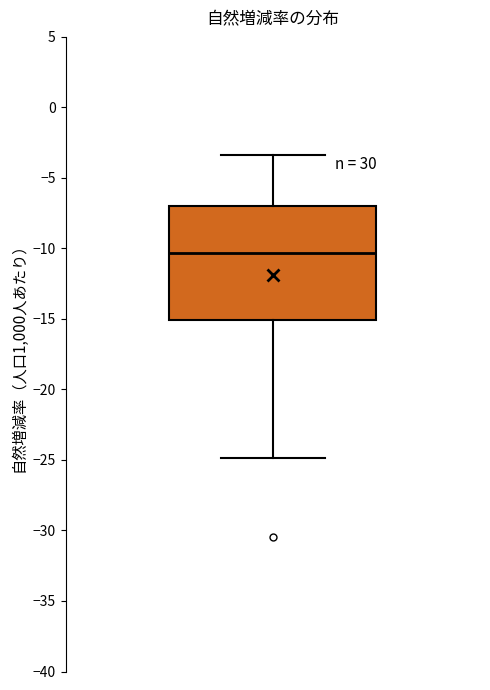

Transcribe this box plot: give where the median line is, the range the box spans, and where the two whiskers end, as read against the y-axis. The values are not printed on the chart, so give them approximately, as read against the axis.

median -10.5, box -15.0 to -7.0, whiskers -25.0 to -3.5